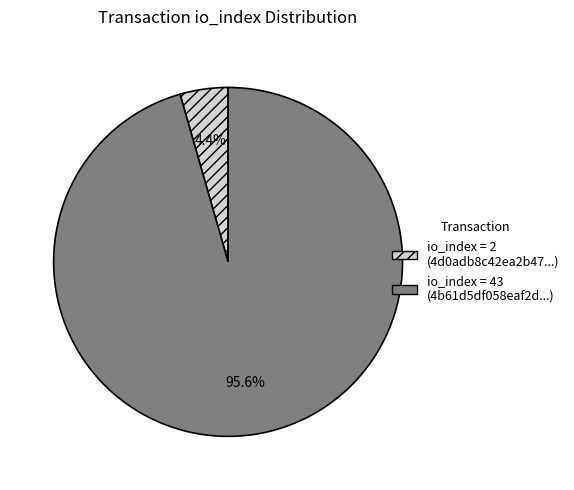

Does any single category account for the majority?

Yes